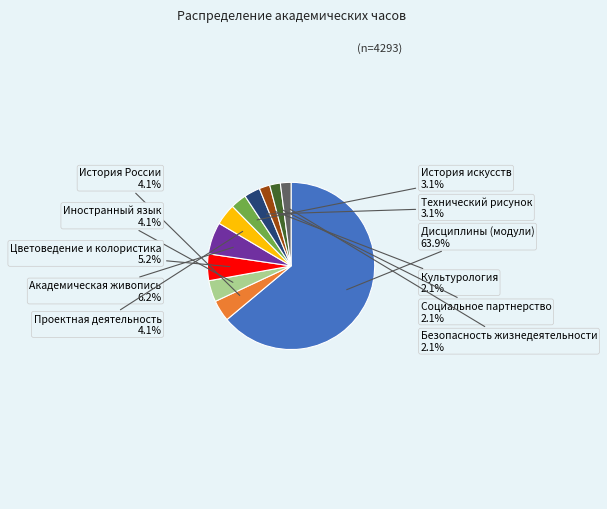

How much of the chart is everything except Социальное партнерство?

97.9%